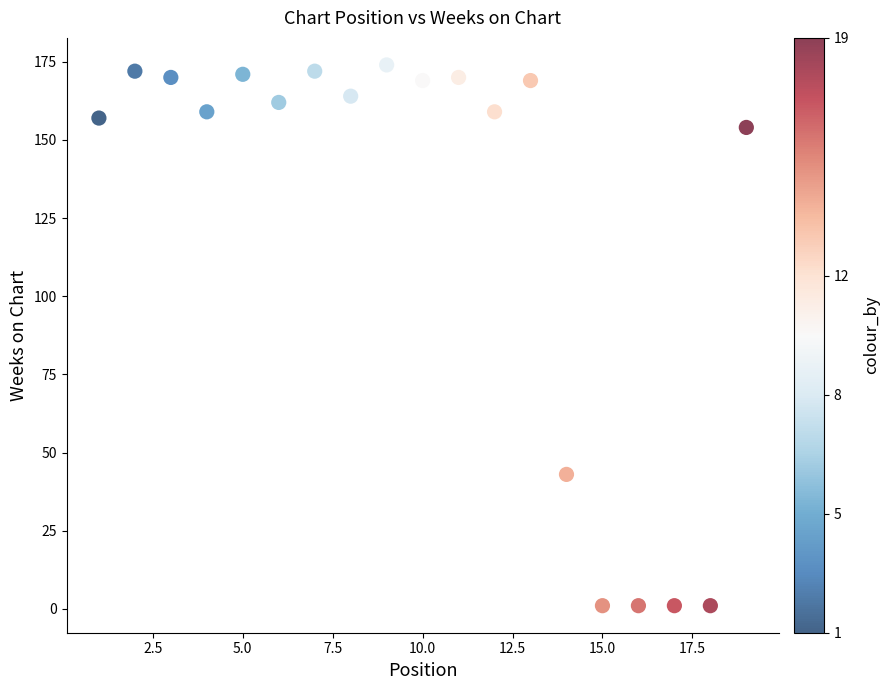

What Y value in the scatter plot is closest to 87?

43